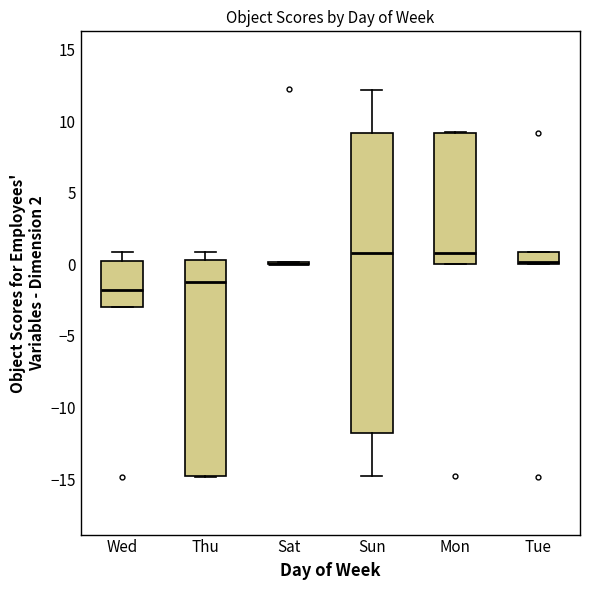

Comparing the boxes themselves (not the whiskers), which one is the tallest?

Sun